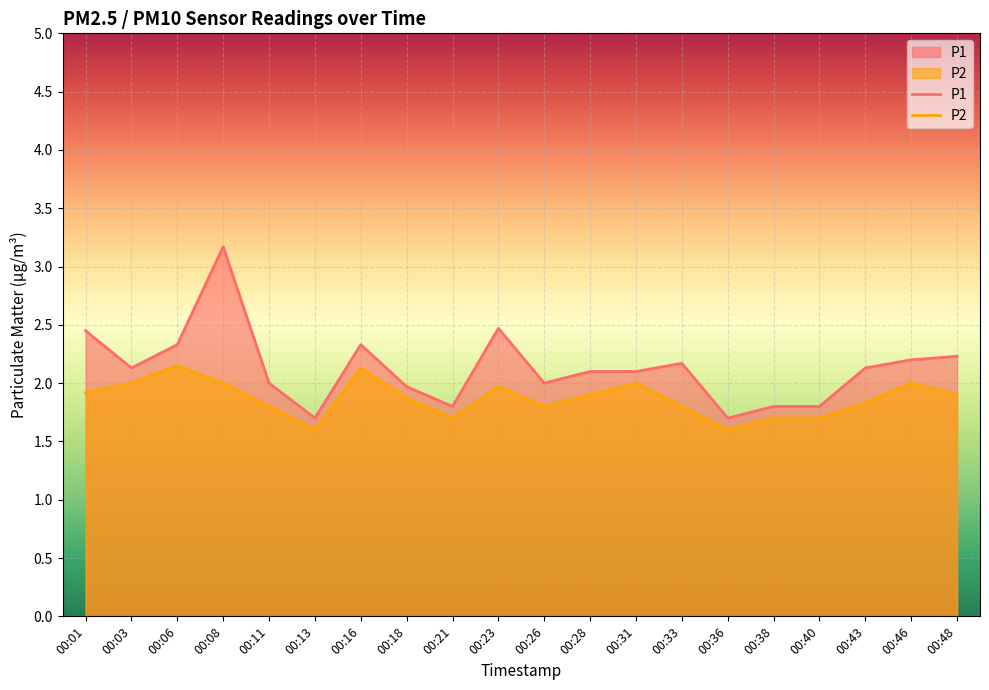

Reading right to left, transcribe all the data shown in this chart.

P1: 2.2	2.2	2.1	1.8	1.8	1.7	2.2	2.1	2.1	2.0	2.5	1.8	2.0	2.3	1.7	2.0	3.2	2.3	2.1	2.5
P2: 1.9	2.0	1.8	1.7	1.7	1.6	1.8	2.0	1.9	1.8	2.0	1.7	1.9	2.1	1.6	1.8	2.0	2.1	2.0	1.9